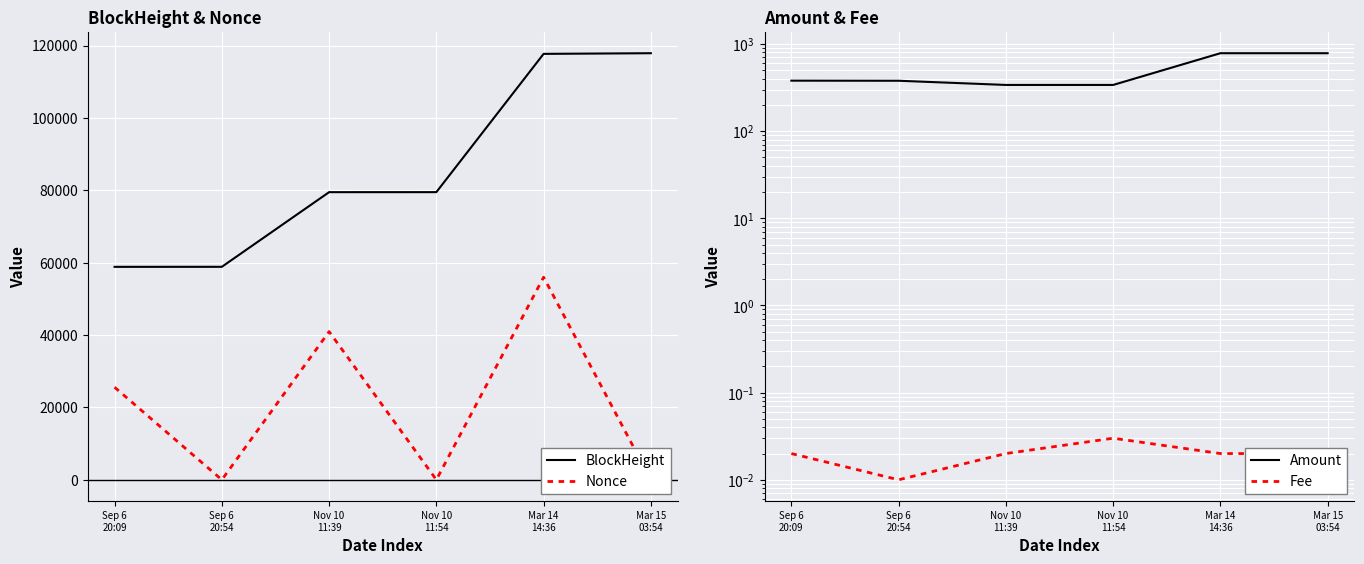

Reading left to right, extract all data points from this chart.

BlockHeight: 58845.0	58855.0	79485.0	79490.0	117702.0	117881.0
Nonce: 25578.0	0.0	40949.0	1.0	55985.0	2.0
Amount: 379.7	378.7	339.0	339.0	783.8	783.8
Fee: 0.0	0.0	0.0	0.0	0.0	0.0